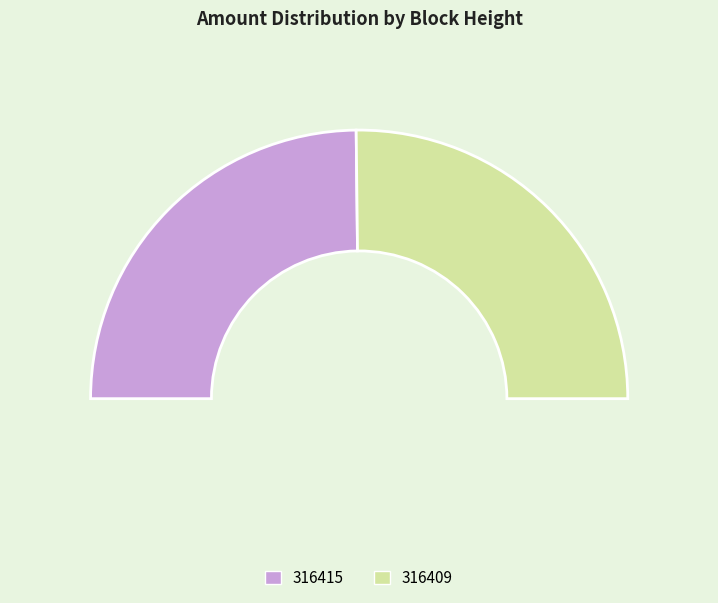

Which category has the smallest portion of the pie?

316415